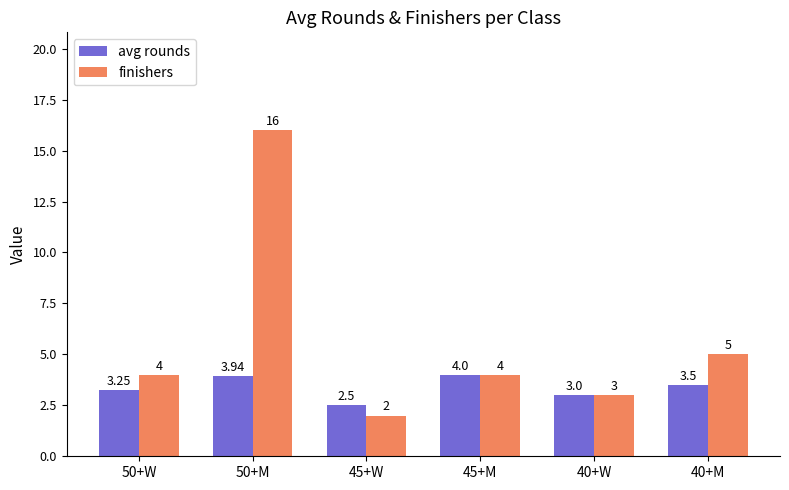

Rank the series at 45+W from highest to lowest value.

avg rounds, finishers